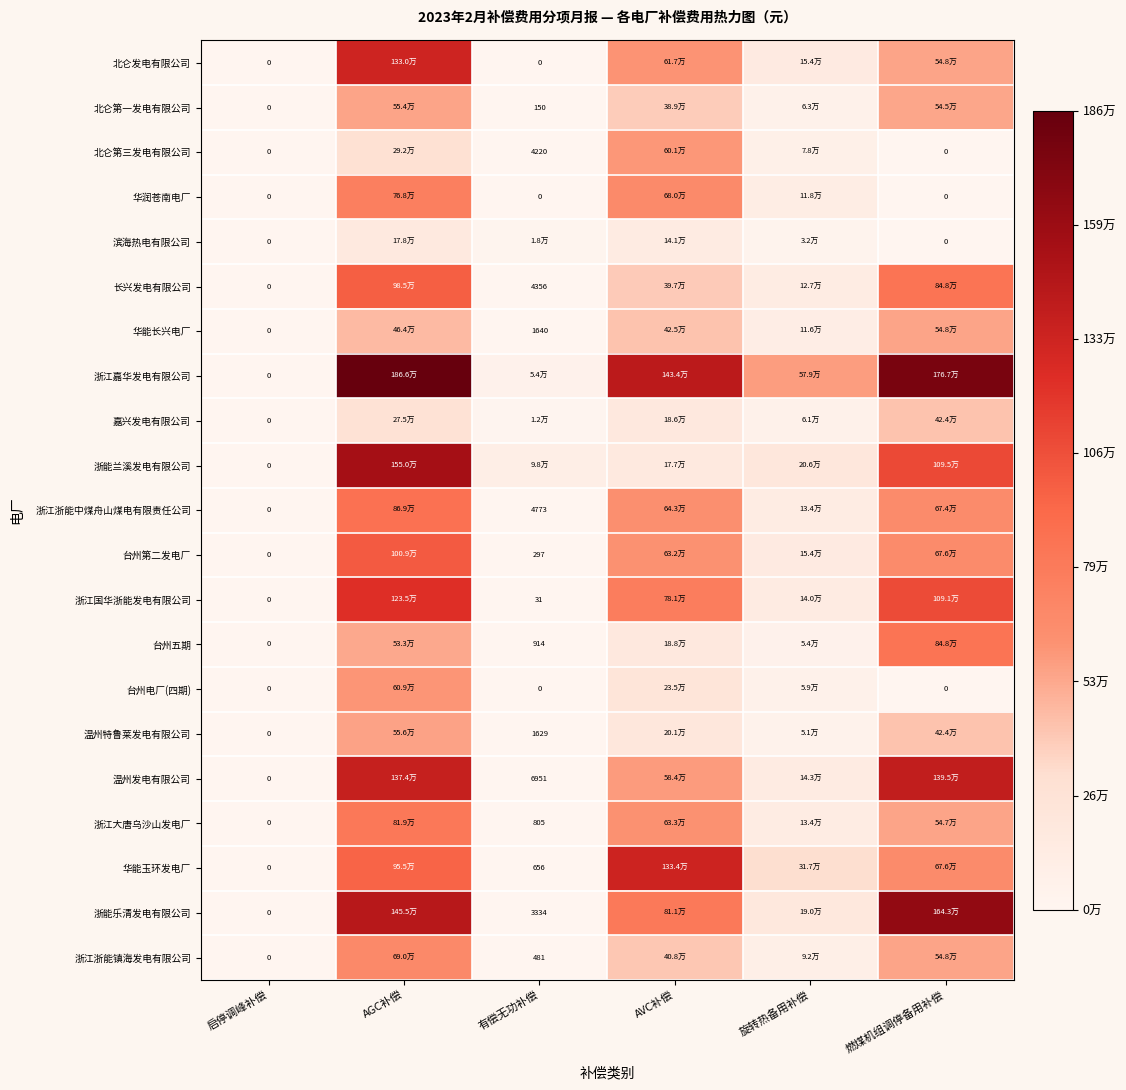

How many distinct data groups are displayed?

21